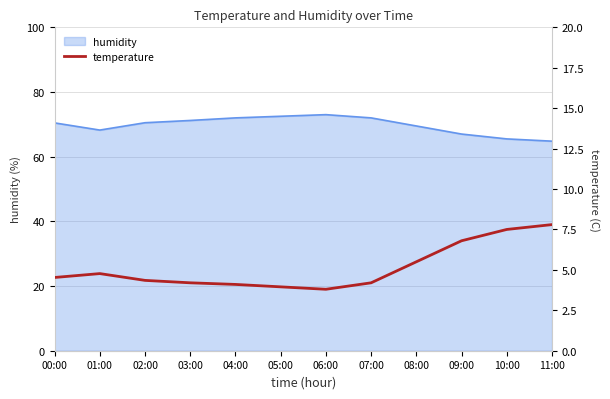

True or false: humidity has a value of 50.6 at 05:00.

False